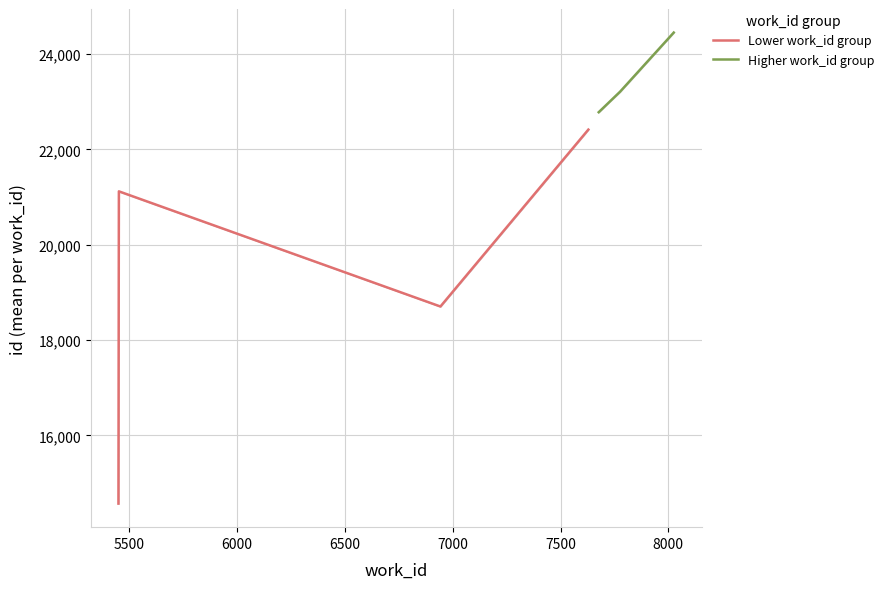

Does the chart have visible grid lines?

Yes